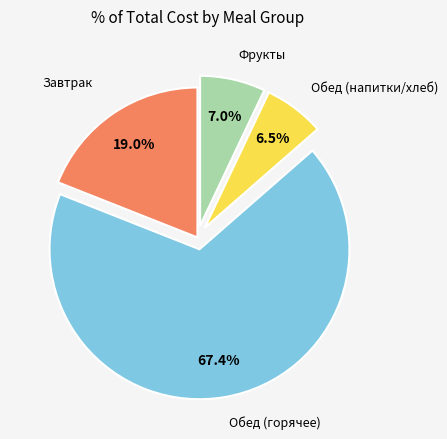

Does any single category account for the majority?

Yes